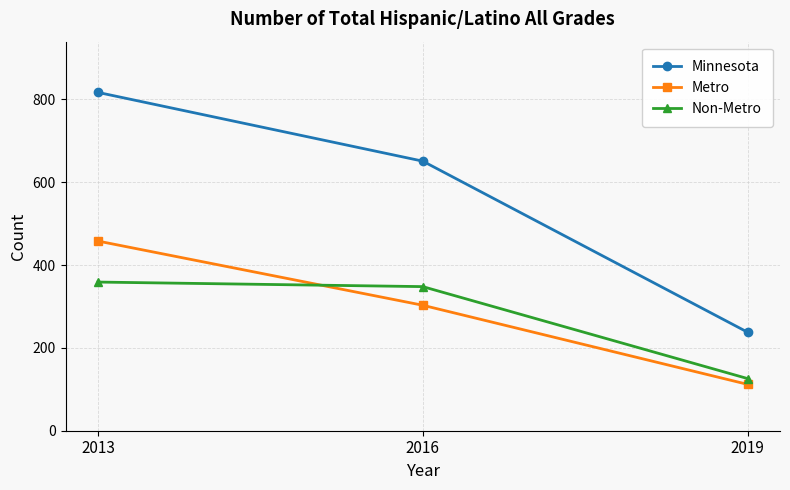

At which category is the sum across all series the highest?

2013